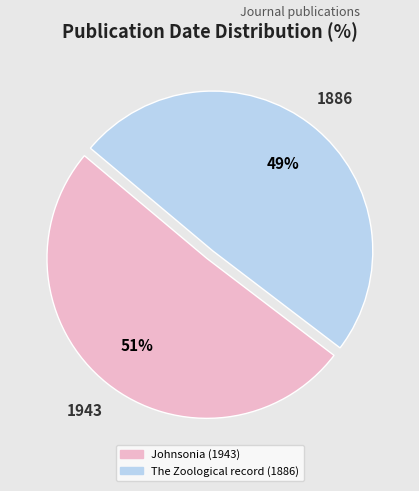

Count the number of slices in the pie.

2